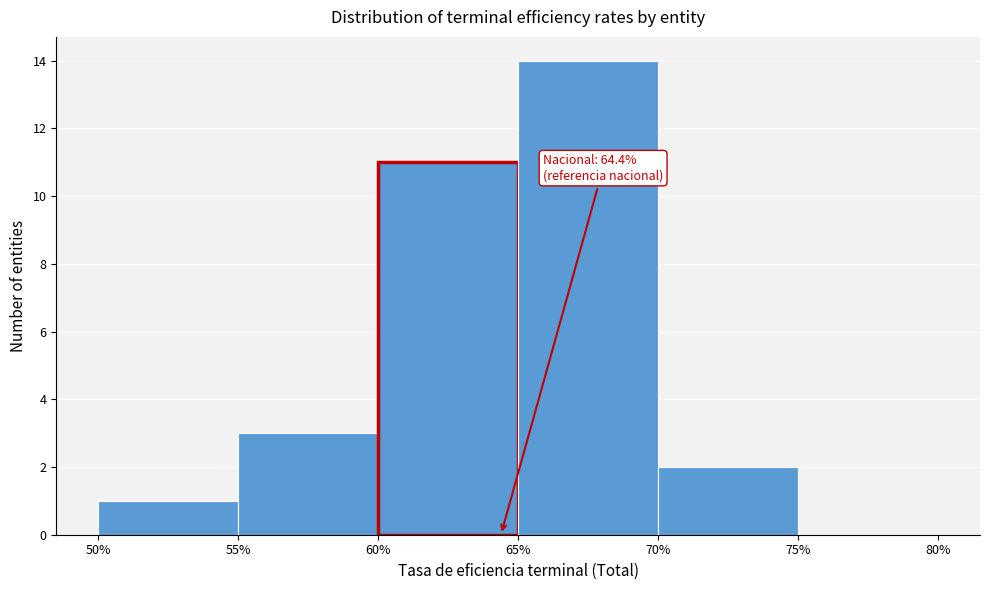

Over which range of the x-axis is the bar tallest?

65% to 70%